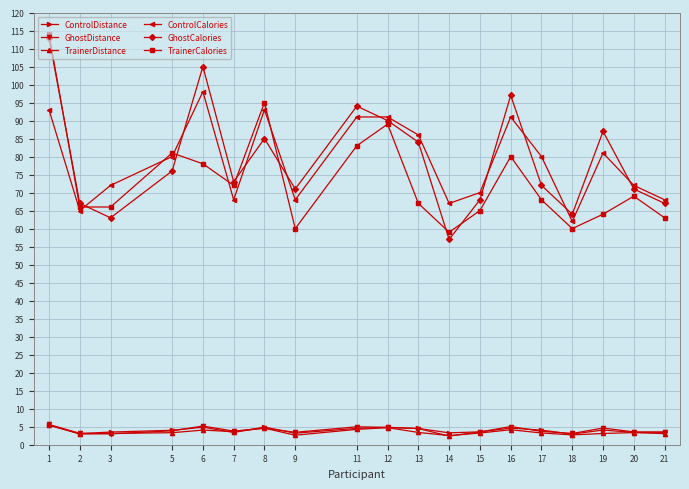

At which category does TrainerCalories reach its first local peak?

5